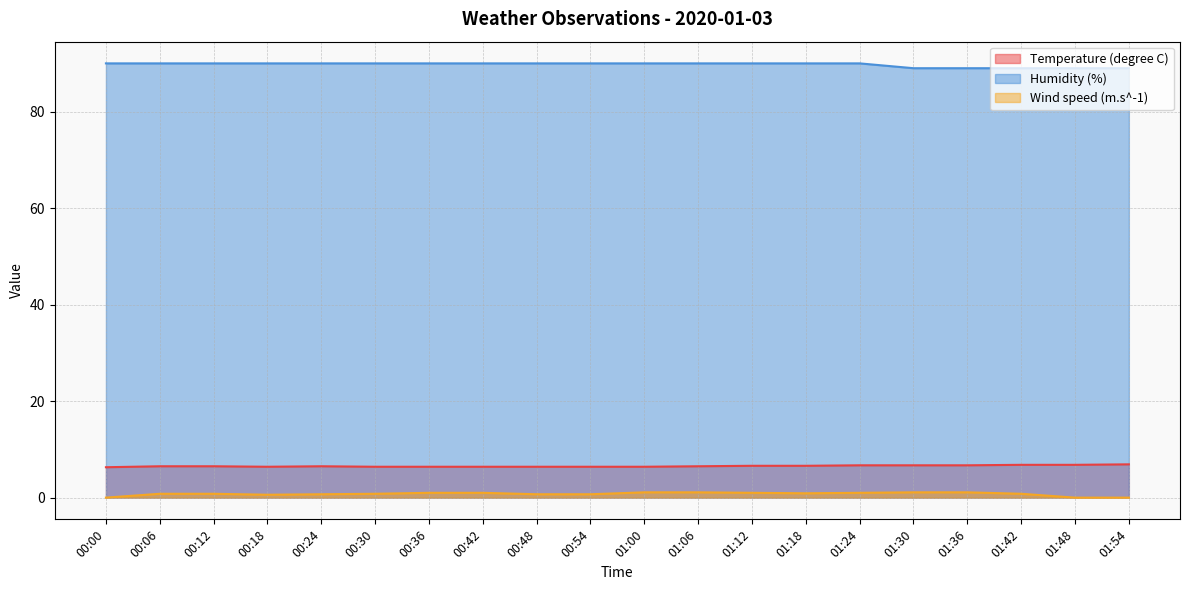

What is the total value across all series at 01:24?

97.7